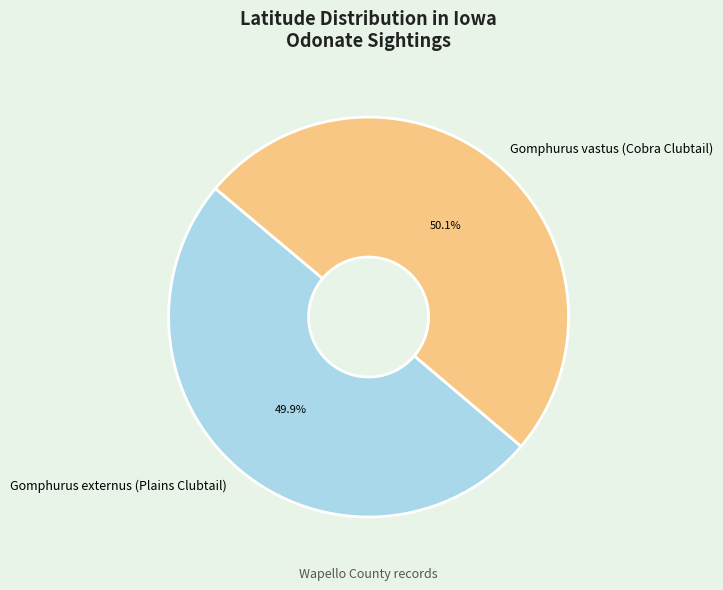

To the nearest percent, what is the combined percentage of Gomphurus externus (Plains Clubtail) and Gomphurus vastus (Cobra Clubtail)?

100%